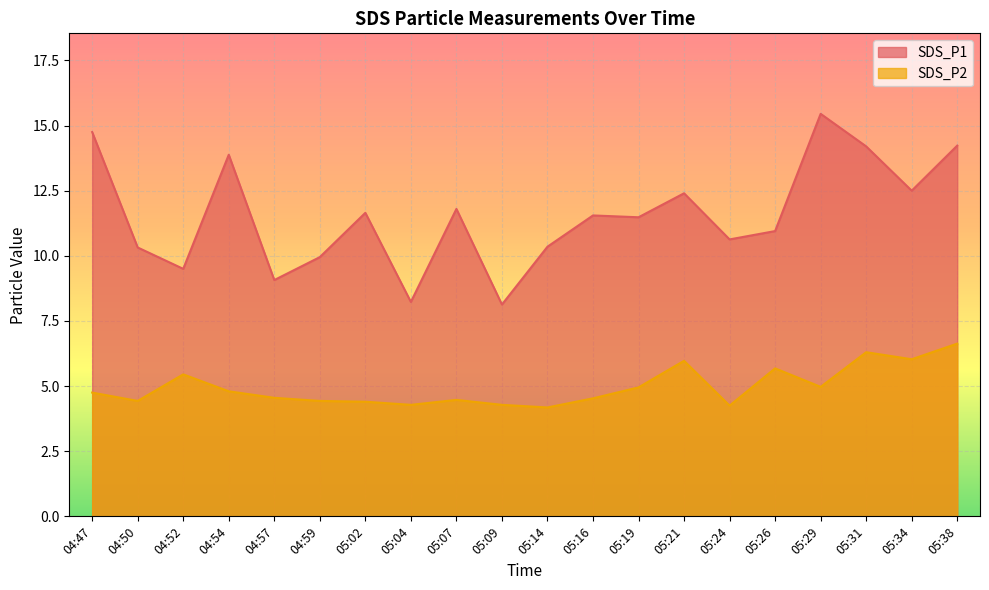

What is the value of the SDS_P1 point at the 9th from the left?

11.8